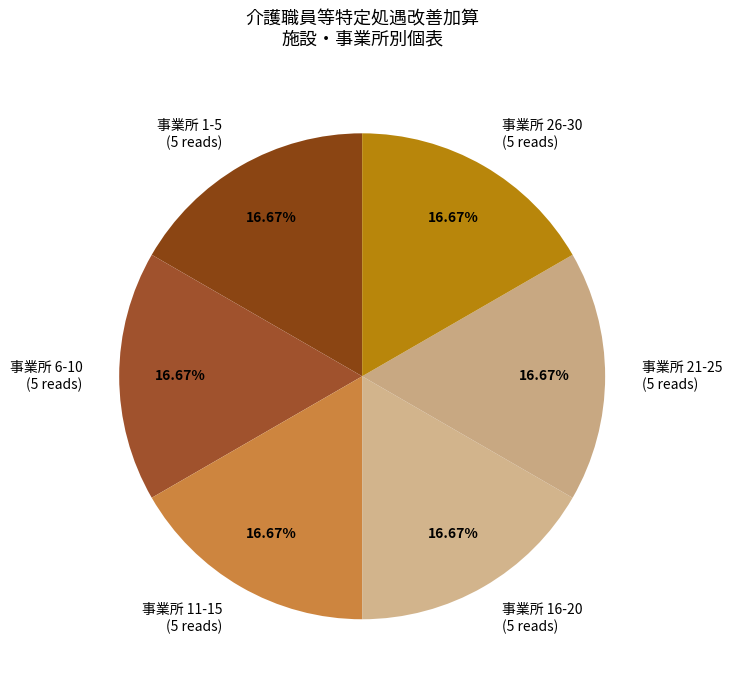

Does 事業所 11-15 (5 reads) account for over 50% of the chart?

No